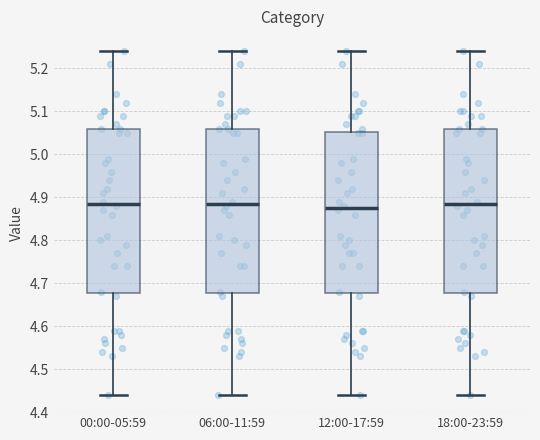

Reading left to right, transcribe this box plot: for each box, give where its median line is, the range the box spans, and where its two whiskers end, as read against the y-axis. The values are not printed on the chart, so give them approximately, as read against the axis.

00:00-05:59: median 4.89, box 4.68 to 5.06, whiskers 4.44 to 5.24
06:00-11:59: median 4.89, box 4.68 to 5.06, whiskers 4.44 to 5.24
12:00-17:59: median 4.88, box 4.68 to 5.05, whiskers 4.44 to 5.24
18:00-23:59: median 4.89, box 4.68 to 5.06, whiskers 4.44 to 5.24